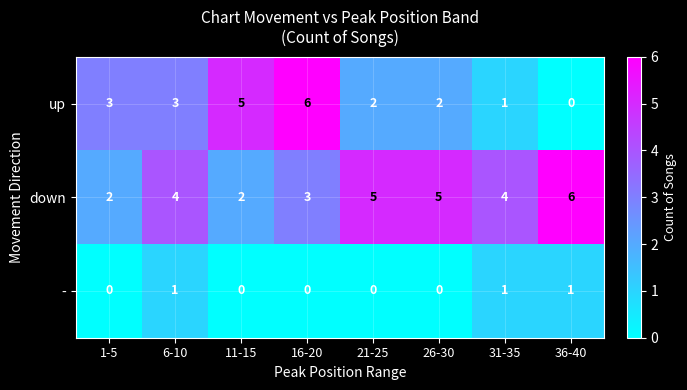

The - series shows 1 at 6-10. True or false?

True